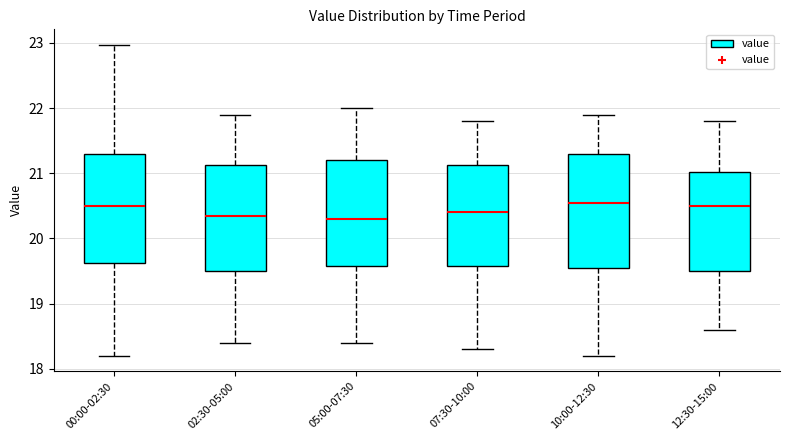

Where does the upper whisker of the box for 05:00-07:30 end on the y-axis? The values are not printed on the chart, so give them approximately, as read against the axis.

22.0